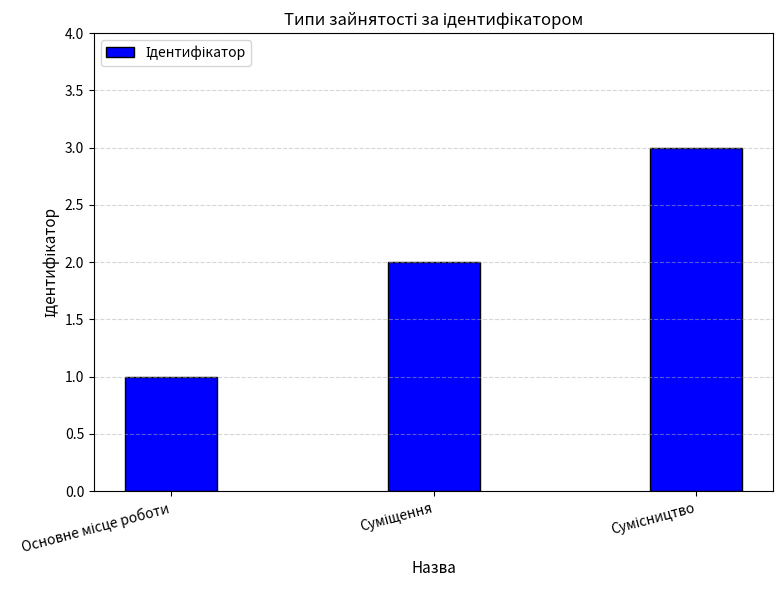

How many bars are there in total?

3